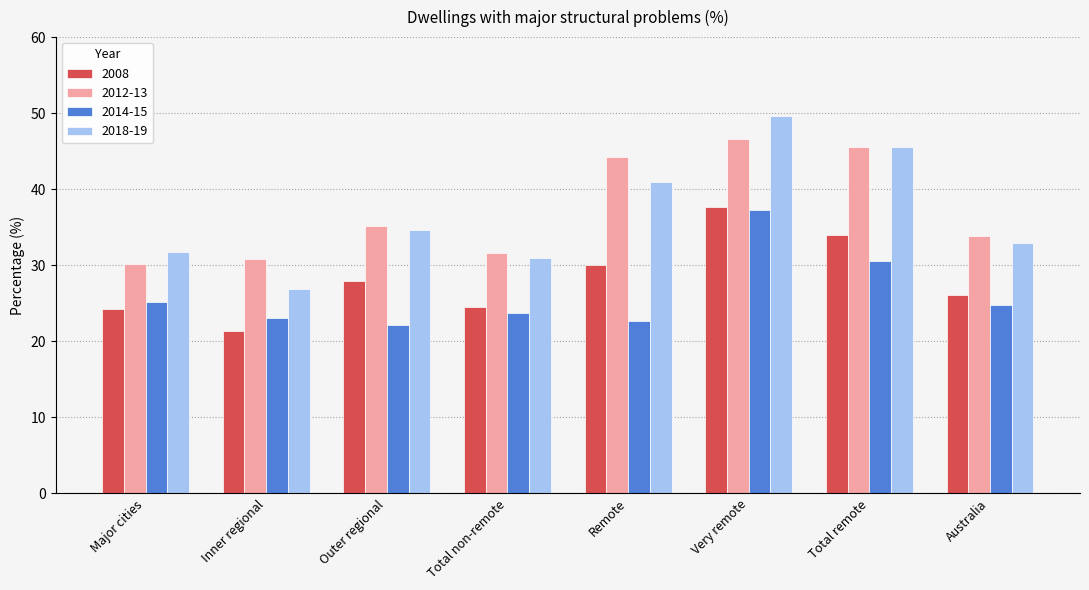

At which label does 2012-13 reach its peak?

Very remote